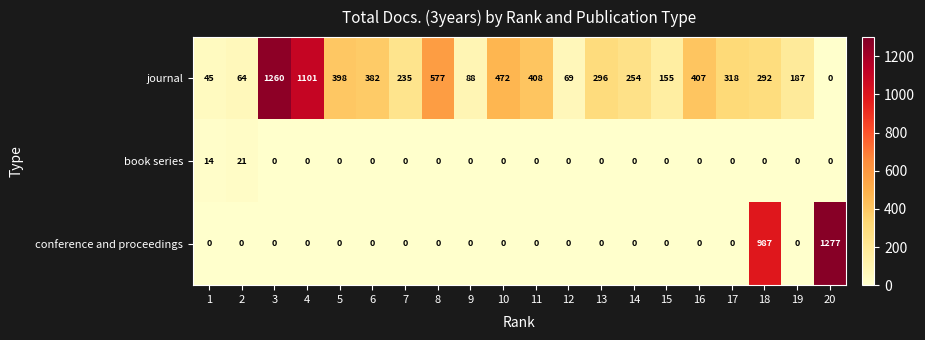

What is the sum of all journal values?

7008